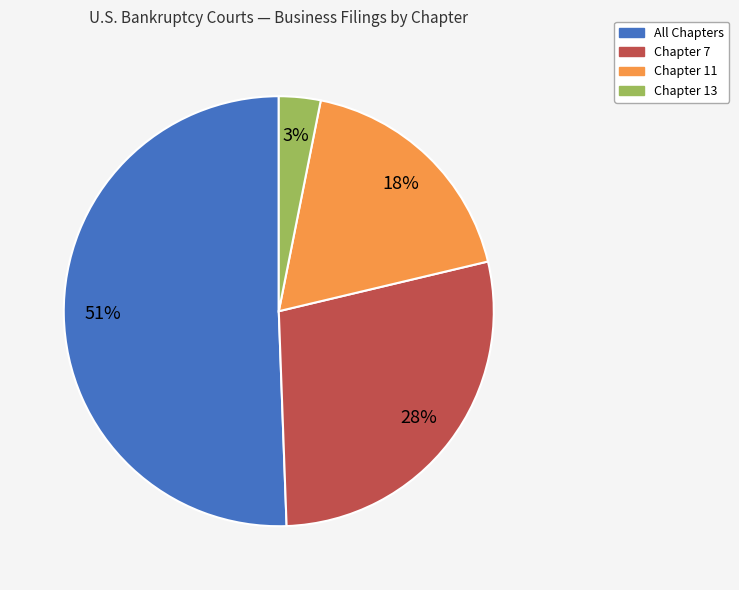

Is there any slice that represents more than half of the pie?

Yes